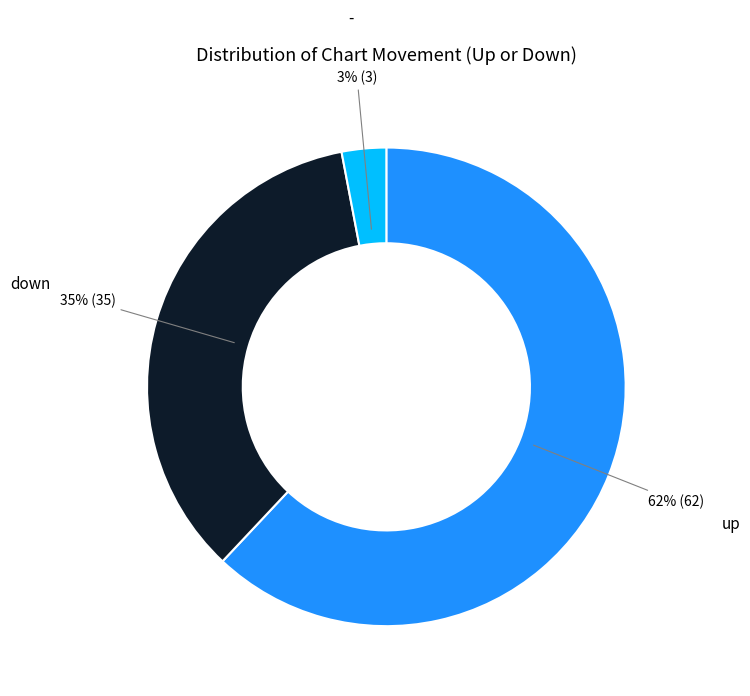

To the nearest percent, what is the average slice percentage?

33%